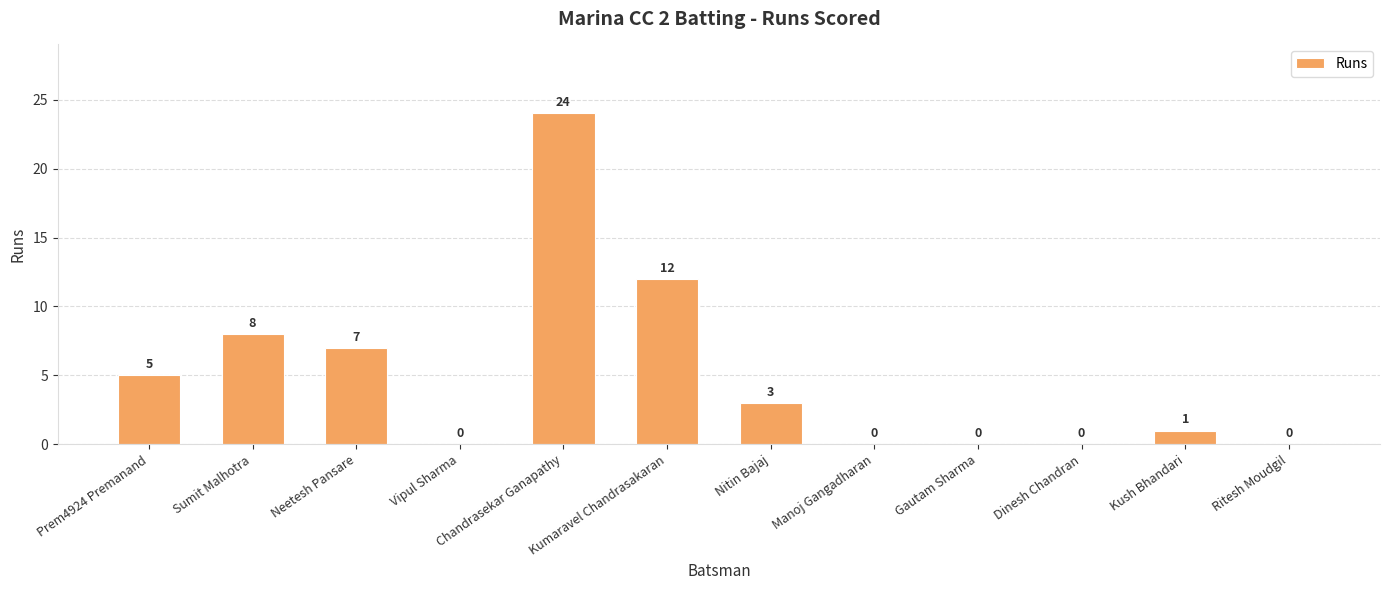

Between Dinesh Chandran and Prem4924 Premanand, which is larger?

Prem4924 Premanand